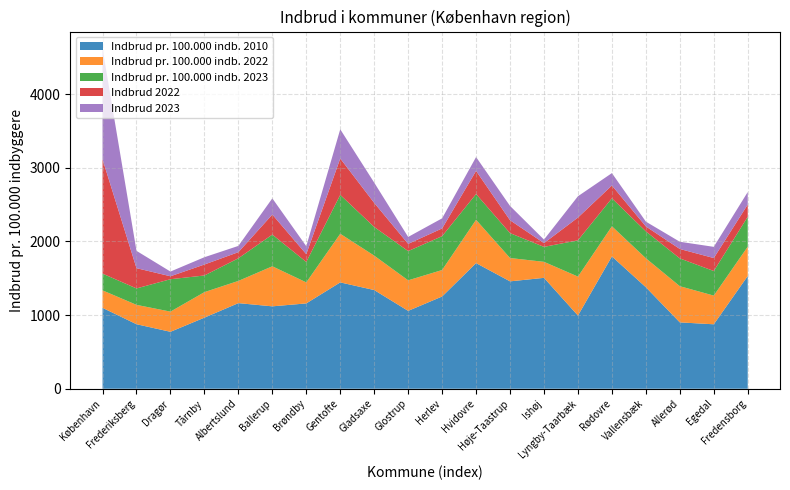

Reading right to left, what are all the values shown in this chart?

Indbrud pr. 100.000 indb. 2010: 1530.2	874.7	900.6	1377.6	1796.1	993.3	1505.0	1457.5	1705.2	1252.0	1056.9	1339.5	1443.2	1158.1	1118.3	1161.9	964.9	772.8	875.7	1097.8
Indbrud pr. 100.000 indb. 2022: 398.2	389.4	491.2	393.4	408.8	528.8	217.4	316.7	587.5	359.4	414.6	467.1	660.1	285.5	543.6	301.5	346.2	273.8	262.8	237.4
Indbrud pr. 100.000 indb. 2023: 405.5	333.8	377.2	365.1	379.9	492.6	202.9	338.0	349.9	459.5	396.7	389.0	528.0	276.9	430.4	307.2	226.0	439.9	223.0	227.0
Indbrud 2022: 166.0	176.0	128.0	67.0	174.0	309.0	51.0	175.0	314.0	105.0	98.0	327.0	494.0	106.0	272.0	83.0	149.0	40.0	275.0	1552.0
Indbrud 2023: 170.0	152.0	98.0	65.0	168.0	289.0	48.0	194.0	188.0	137.0	94.0	275.0	396.0	108.0	220.0	85.0	99.0	64.0	235.0	1503.0